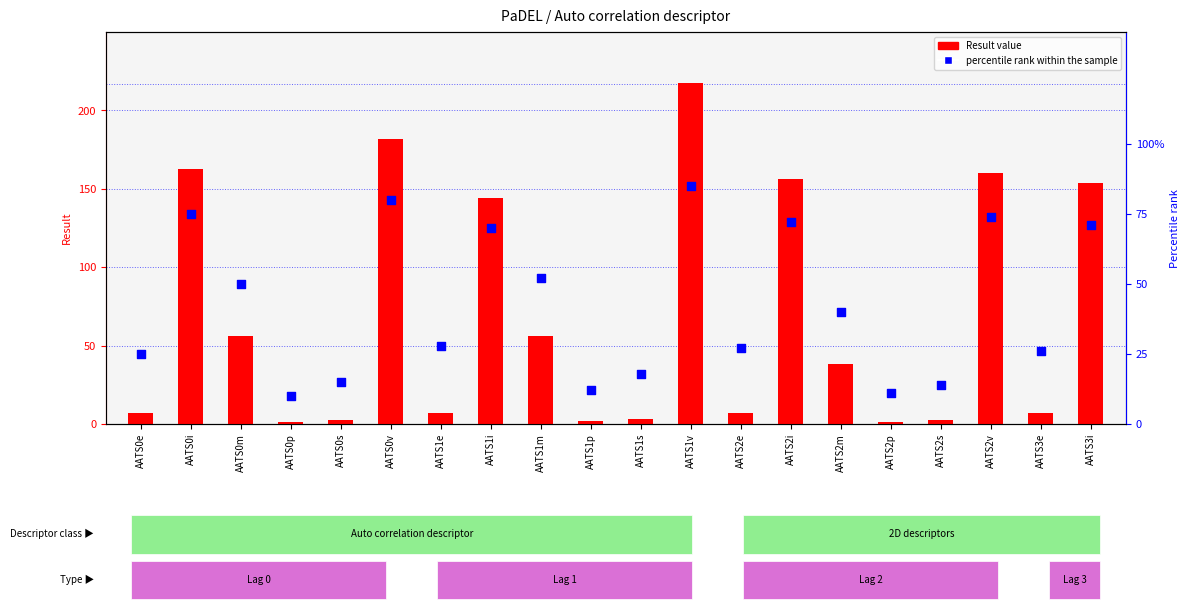

What is the total value across all series at AATS0p?

11.3